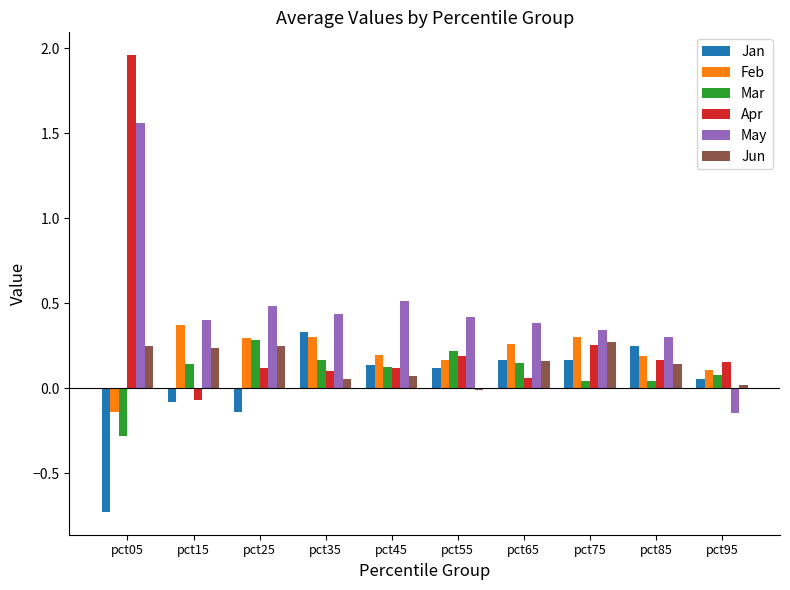

How many distinct data groups are displayed?

6